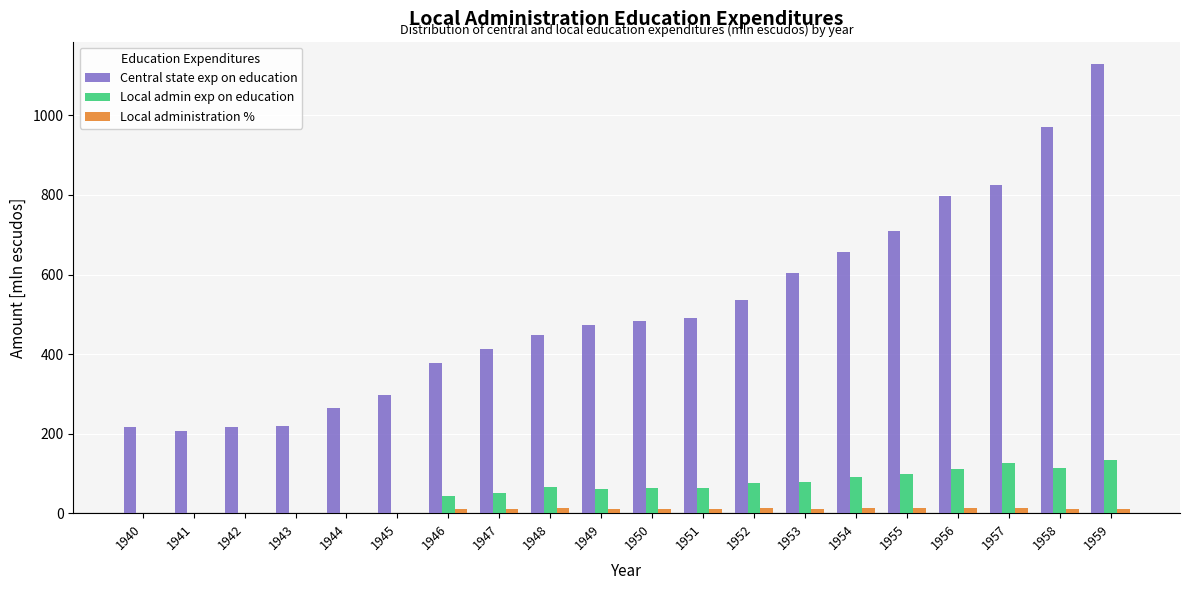

What is the sum of all Local admin exp on education values?

1177.1